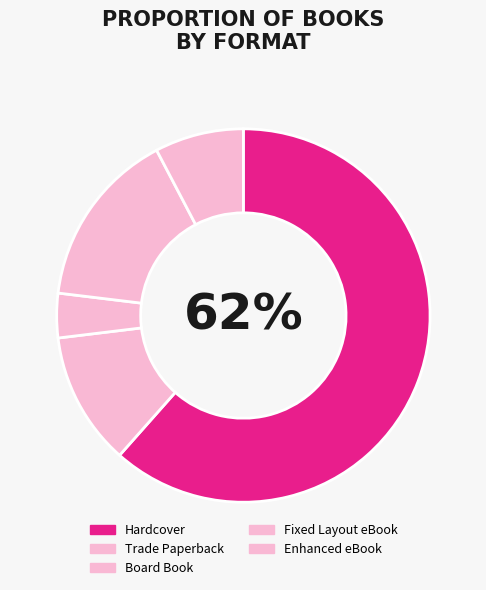

How many segments does this pie chart have?

5